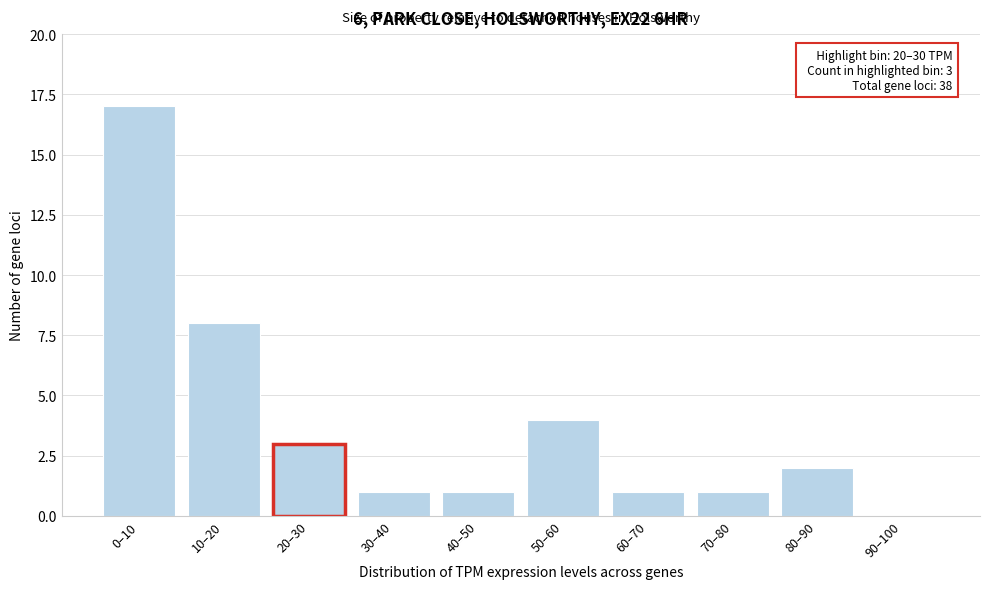

Reading left to right, transcribe all the data shown in this chart.

0–10=17	10–20=8	20–30=3	30–40=1	40–50=1	50–60=4	60–70=1	70–80=1	80–90=2	90–100=0